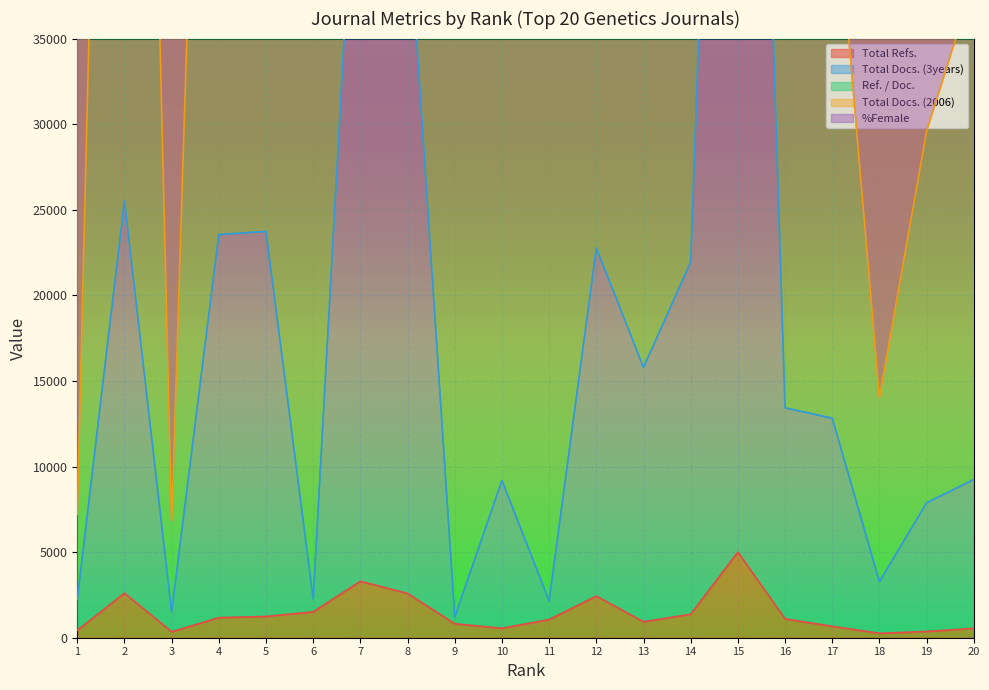

How many distinct data groups are displayed?

5